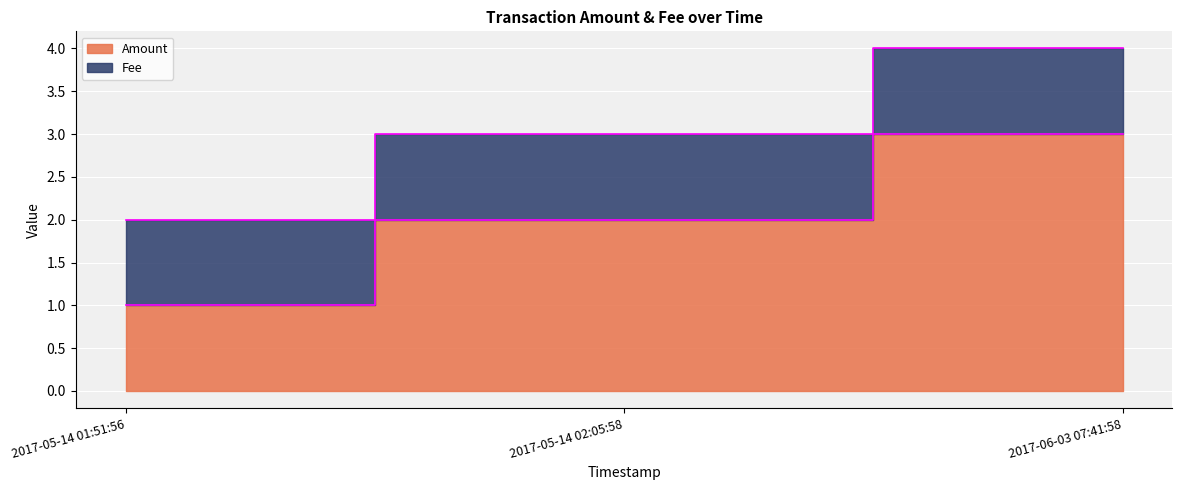

Reading right to left, extract all data points from this chart.

2017-06-03 07:41:58=3	2017-05-14 02:05:58=2	2017-05-14 01:51:56=1